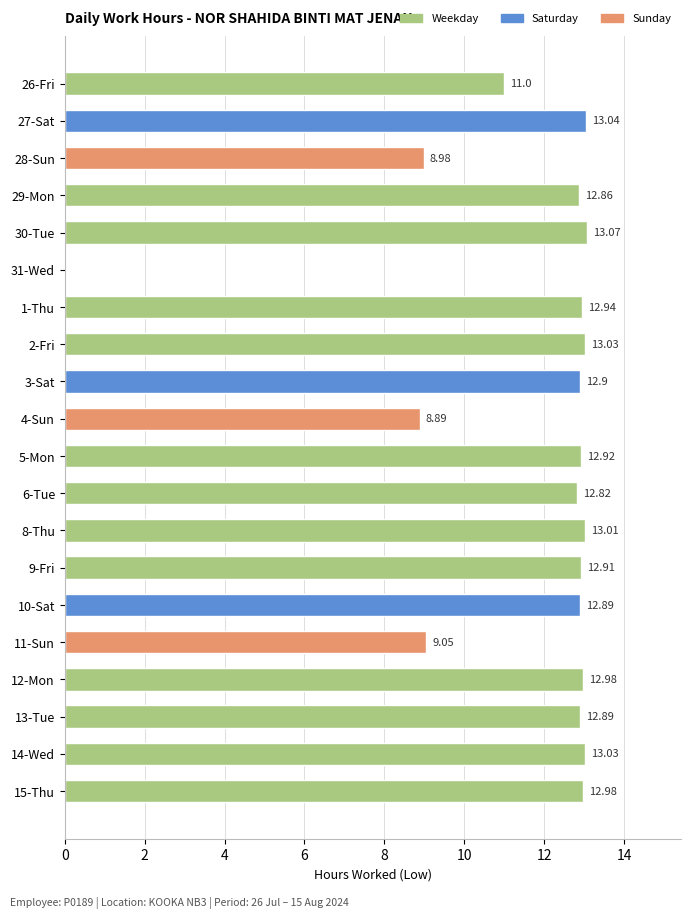

What is the change in value from 28-Sun to 8-Thu?

+4.0